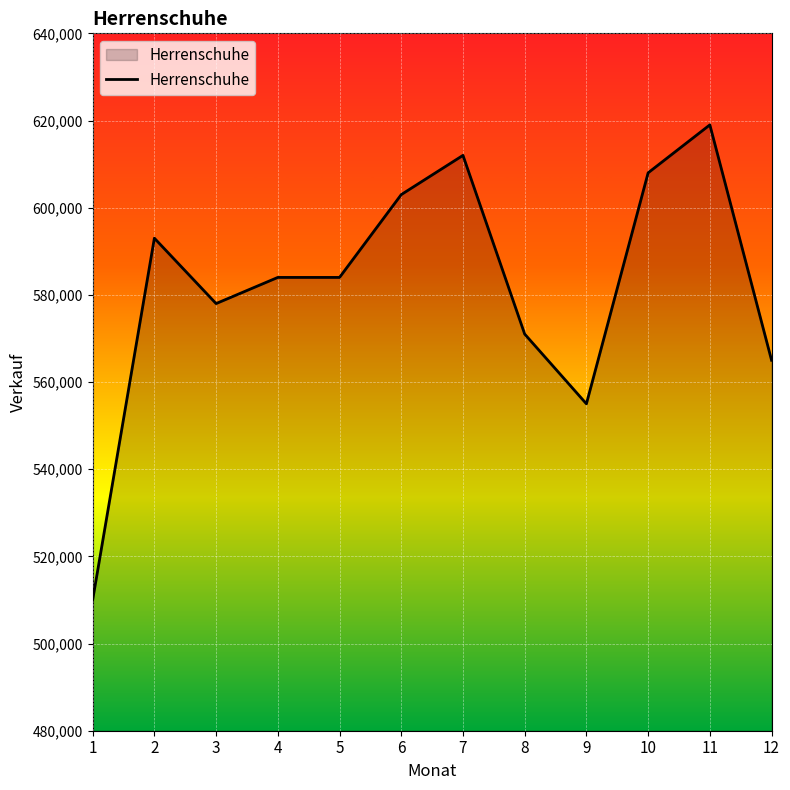

What is the maximum value shown in the chart?

619000